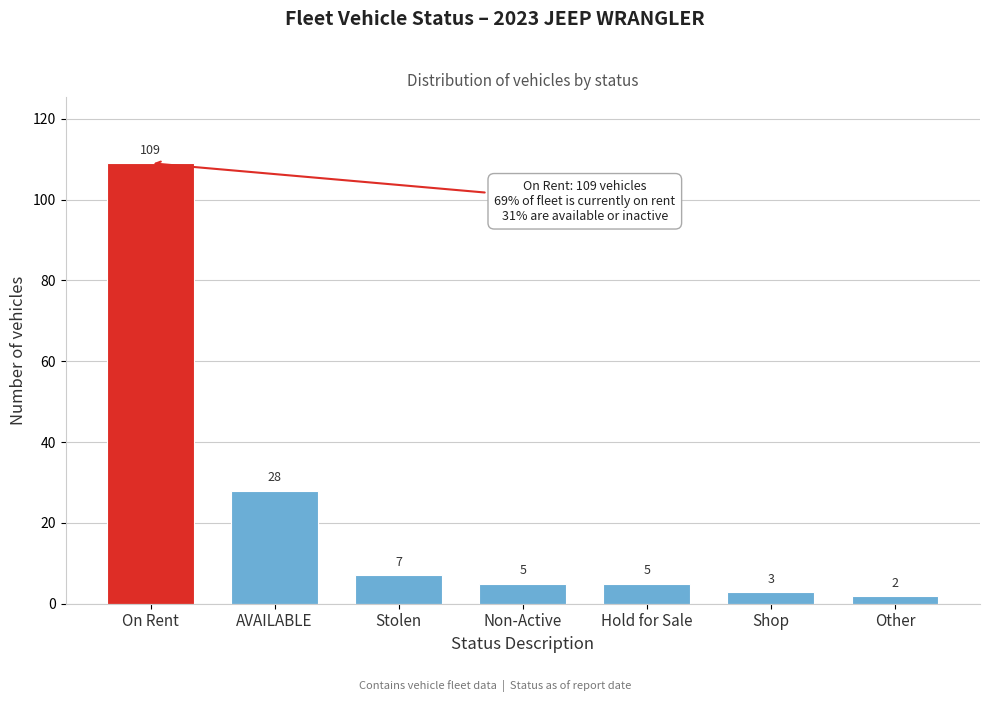

Reading left to right, what are all the values shown in this chart?

On Rent=109	AVAILABLE=28	Stolen=7	Non-Active=5	Hold for Sale=5	Shop=3	Other=2